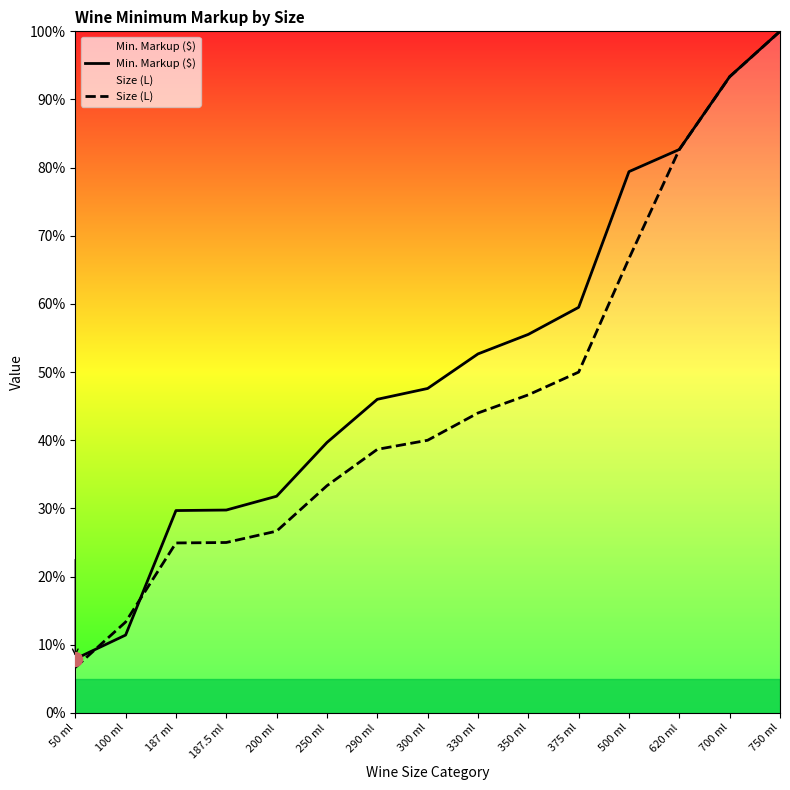

How many times do Size (L) and Min. Markup ($) cross each other?

4